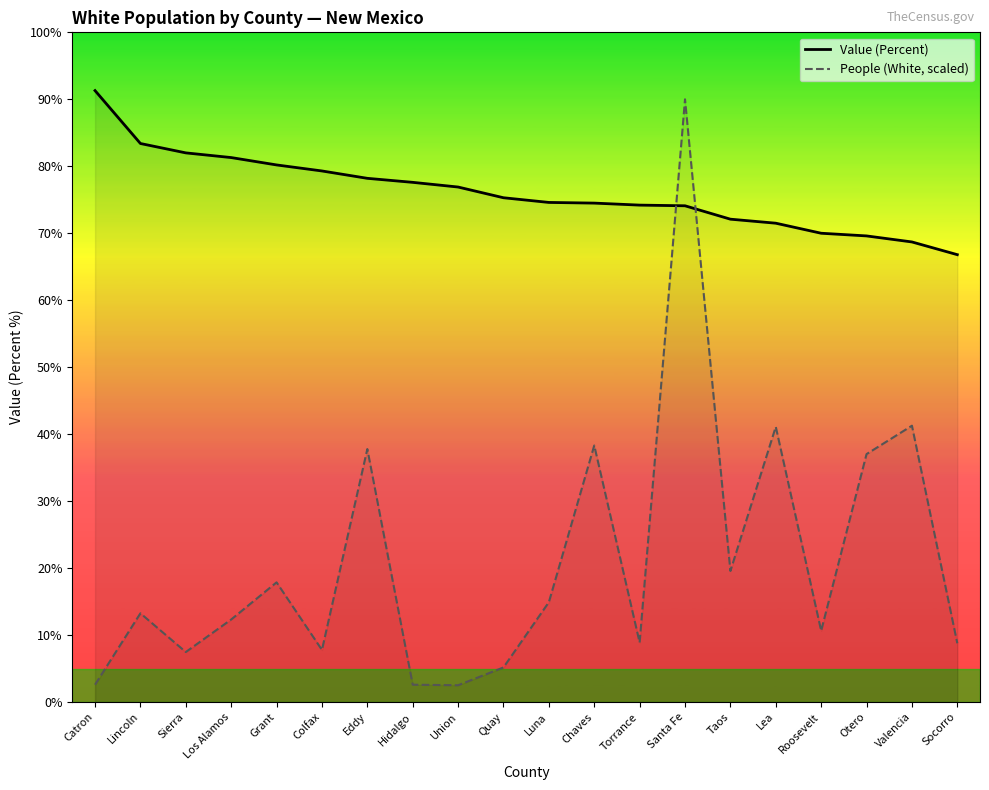

After their last crossing, which series has the higher values: People (White, scaled) or Value (Percent)?

Value (Percent)